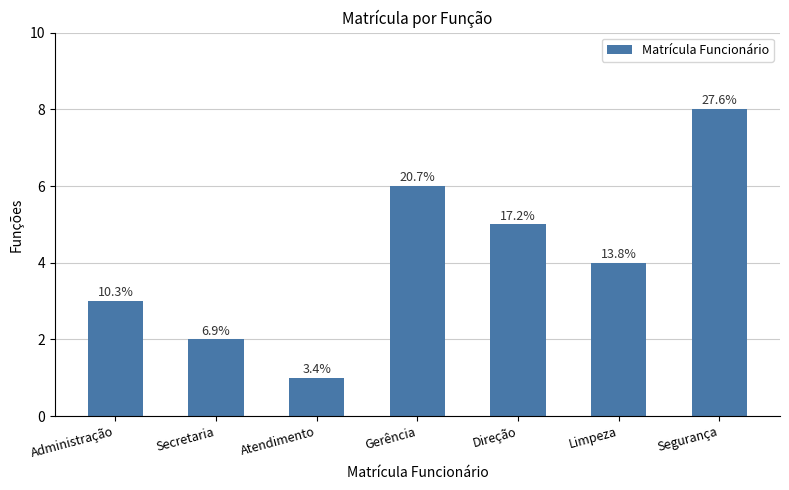

Does the chart contain any negative values?

No